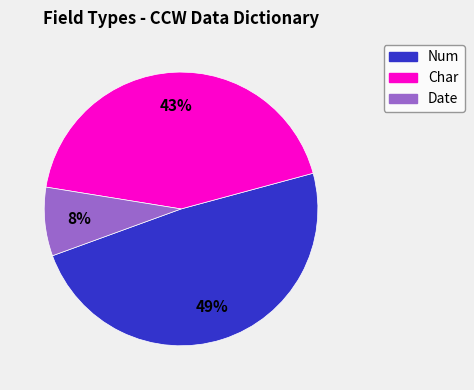

Do Char and Num together represent more than half of the pie?

Yes